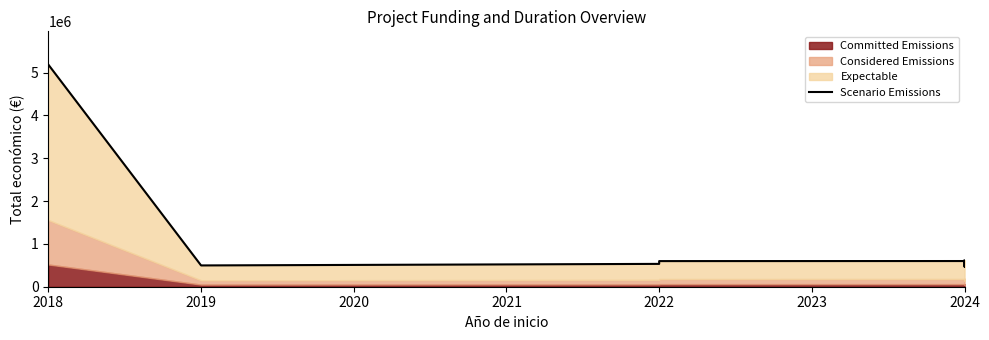

What is the greatest value displayed?

5187255